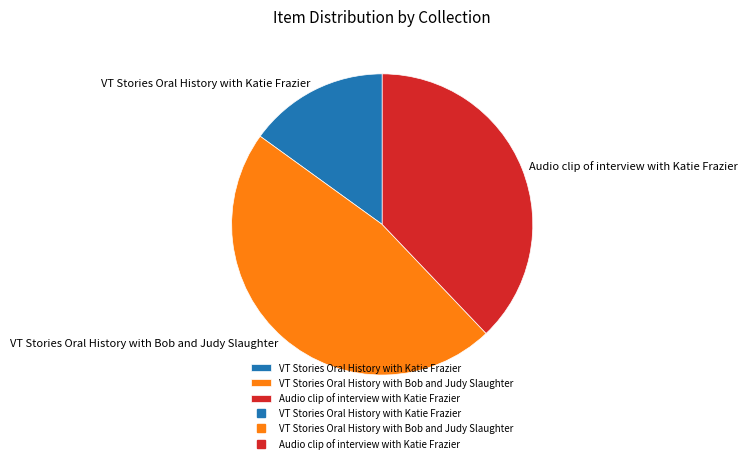

Approximately how many times larger is the value at VT Stories Oral History with Katie Frazier compared to VT Stories Oral History with Bob and Judy Slaughter?

0.3